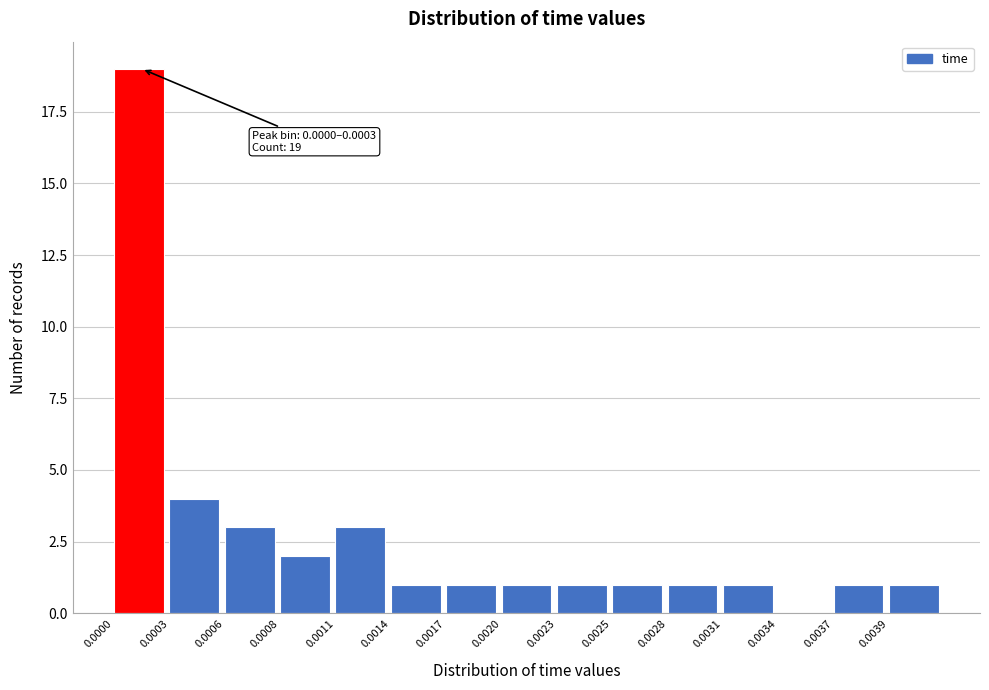

Reading right to left, list all the values displayed in this chart.

0.0039=1	0.0037=1	0.0034=0	0.0031=1	0.0028=1	0.0025=1	0.0023=1	0.0020=1	0.0017=1	0.0014=1	0.0011=3	0.0008=2	0.0006=3	0.0003=4	0.0000=19